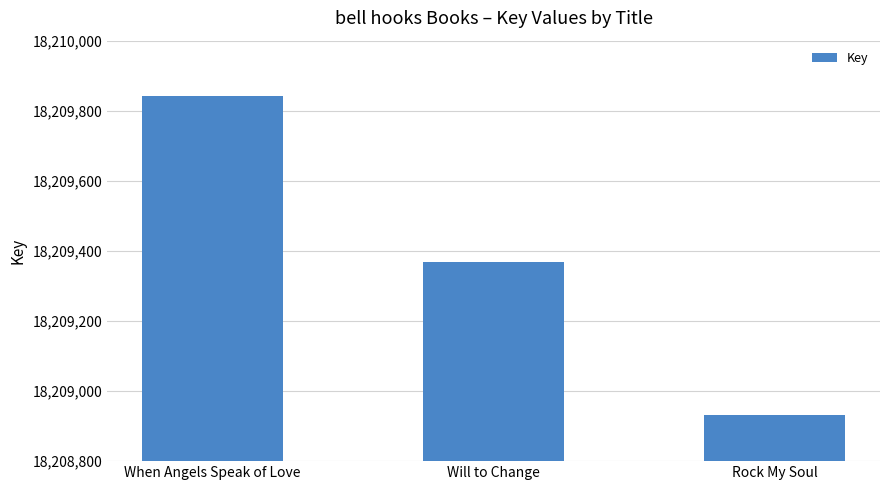

Where is the data nearest to the value 18209388?

Will to Change